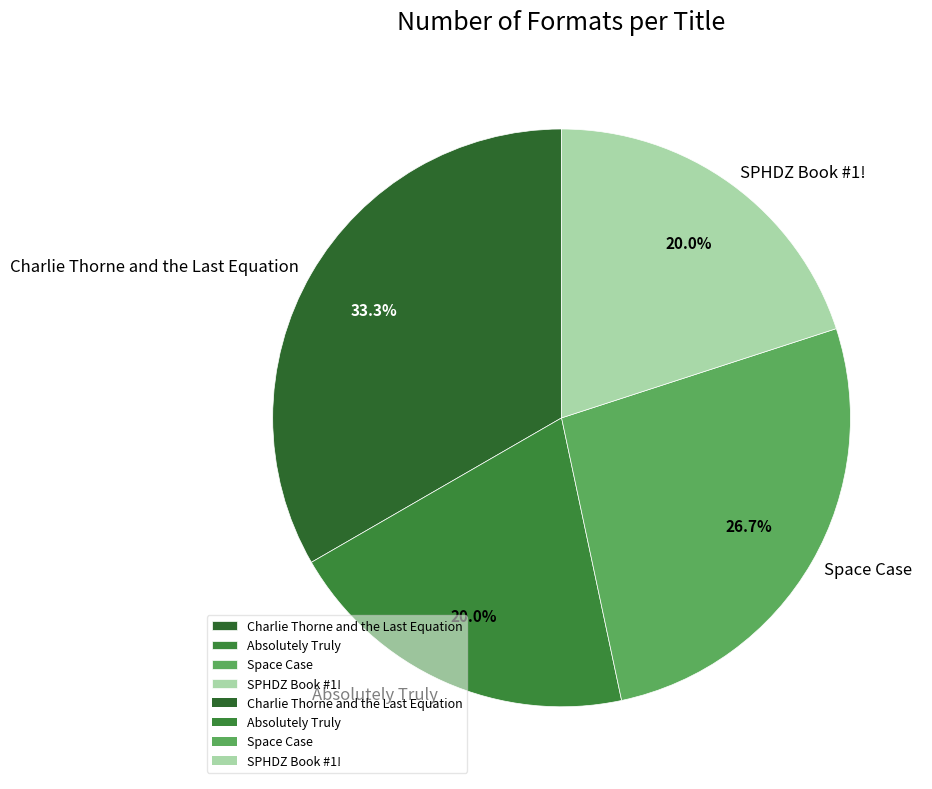

Combined, what portion of the pie is Space Case and Absolutely Truly?

46.7%